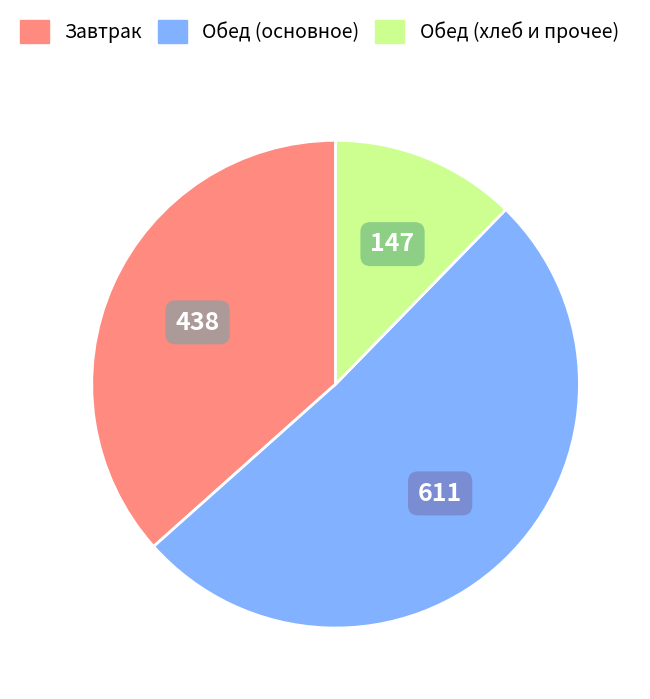

Does any single category account for the majority?

Yes